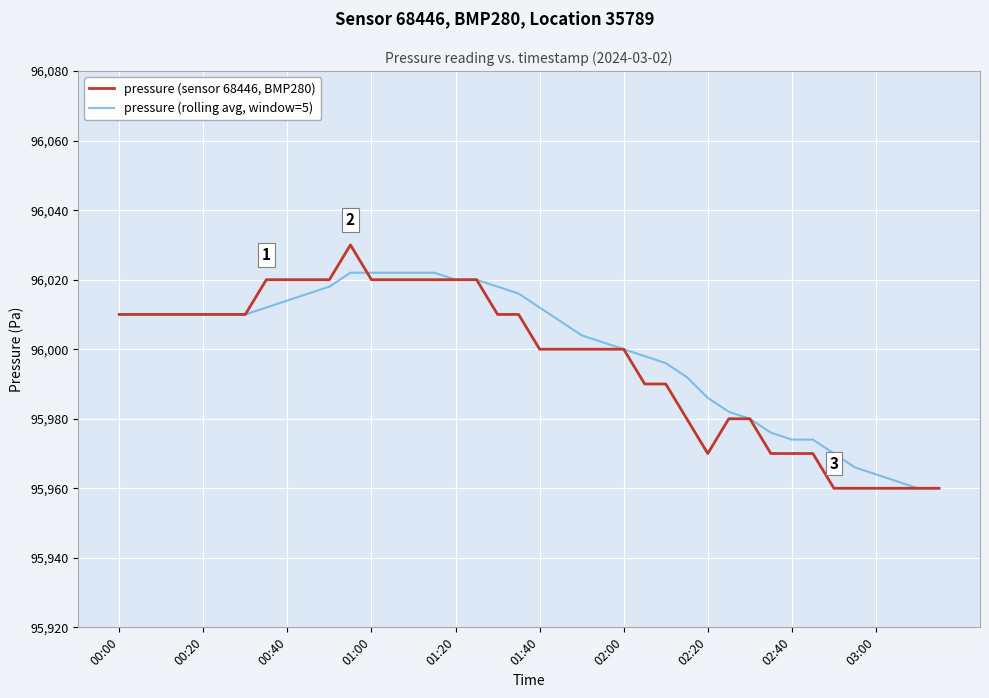

What is the minimum value for pressure (rolling avg, window=5)?

95960